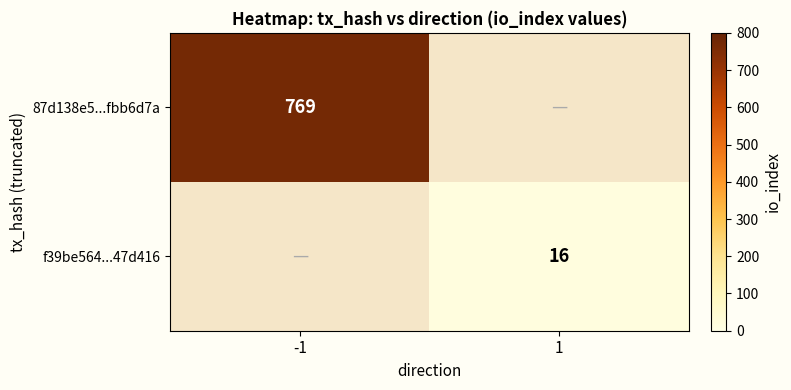

At which category is the sum across all series the highest?

-1